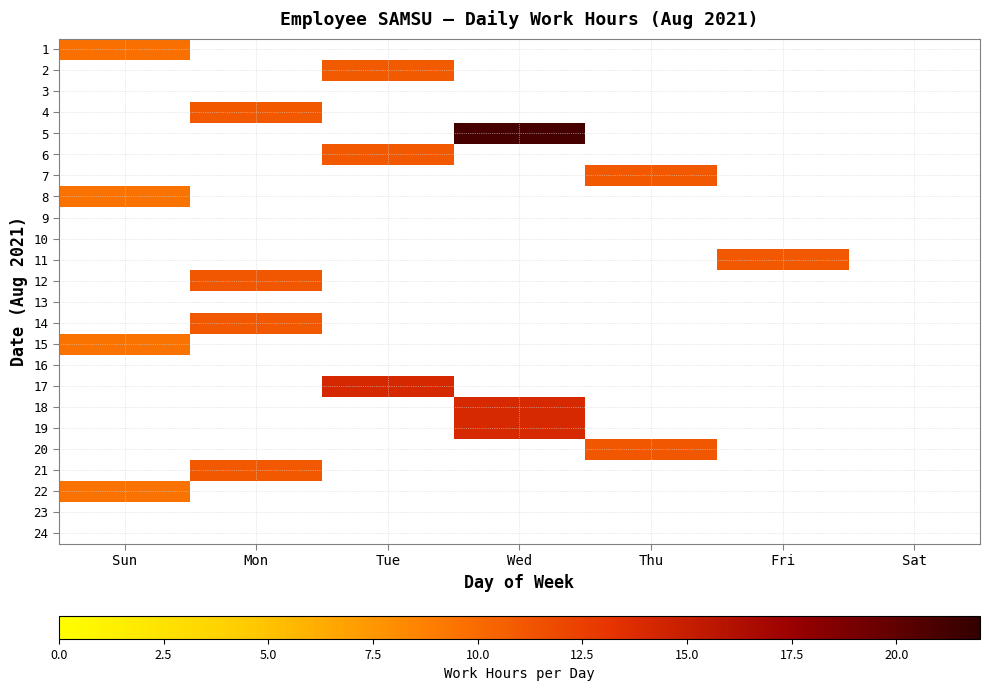

At which category does the chart reach its minimum across all series?

Mon